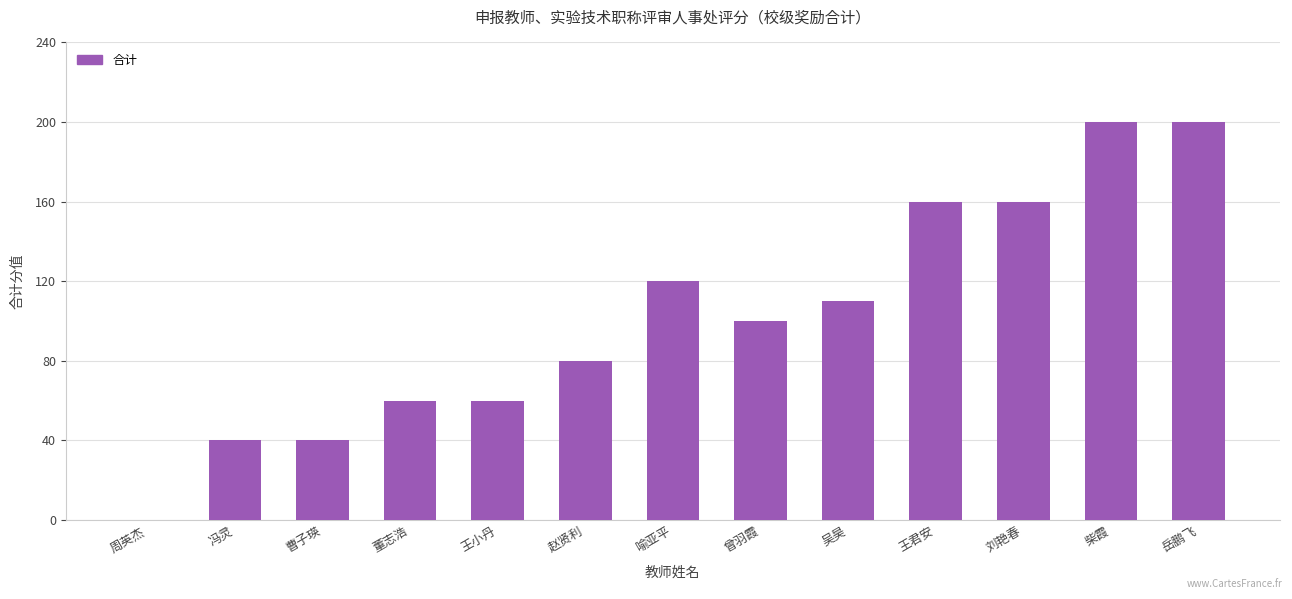

The chart shows a value of 68 at 柴霞. True or false?

False